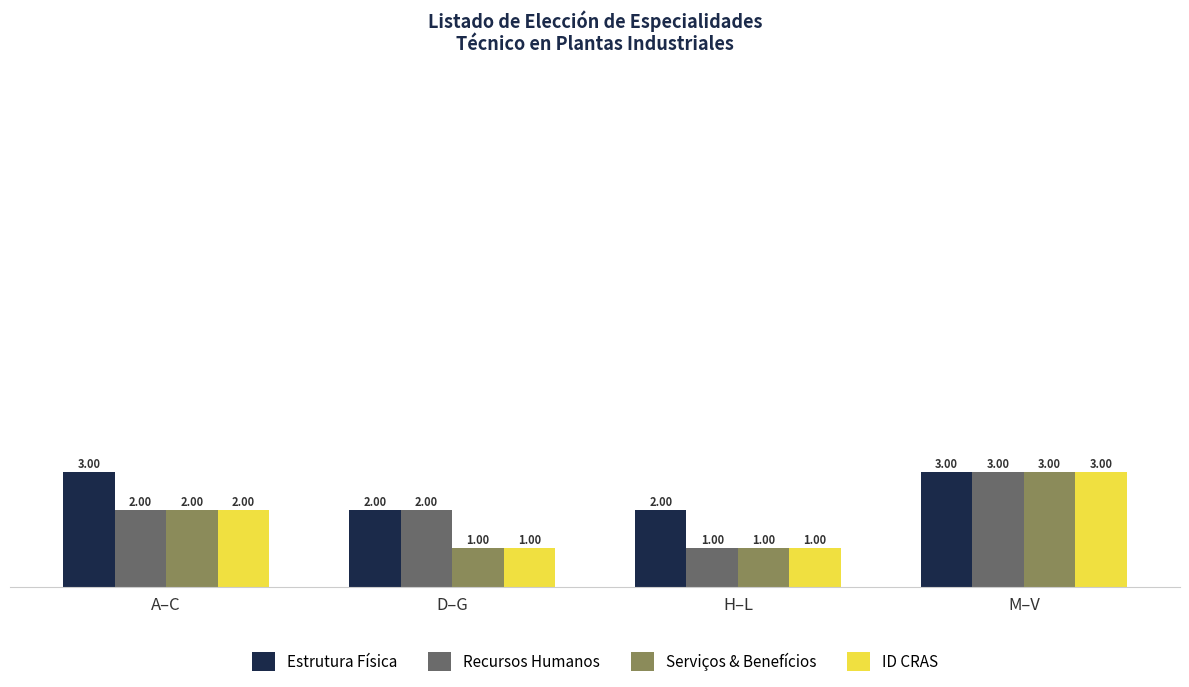

Between D–G and H–L, which series saw the biggest shift?

Recursos Humanos